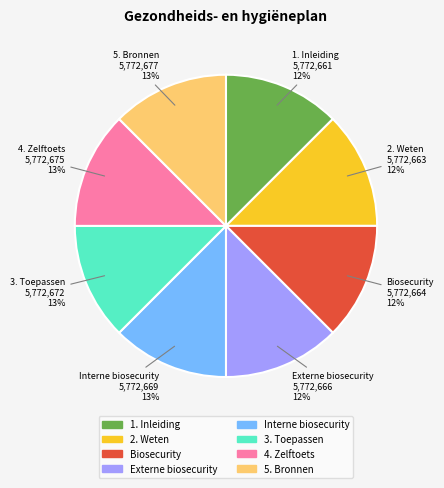

Rank the categories by value from lowest to highest.

1. Inleiding, 2. Weten, Biosecurity, Externe biosecurity, Interne biosecurity, 3. Toepassen, 4. Zelftoets, 5. Bronnen